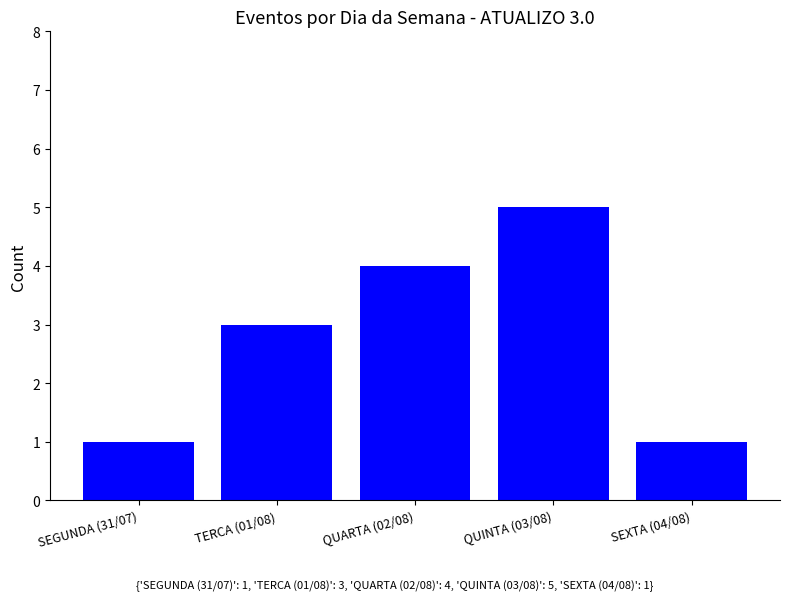

Reading left to right, list all the values displayed in this chart.

SEGUNDA (31/07)=1	TERCA (01/08)=3	QUARTA (02/08)=4	QUINTA (03/08)=5	SEXTA (04/08)=1